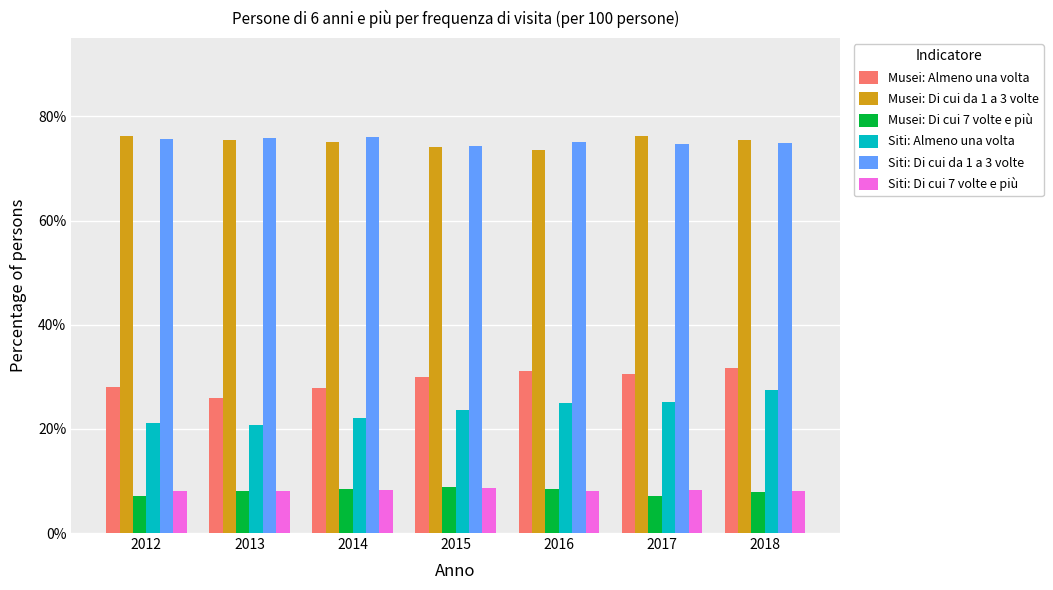

What is the difference between the highest and lowest values at 2014?

67.7